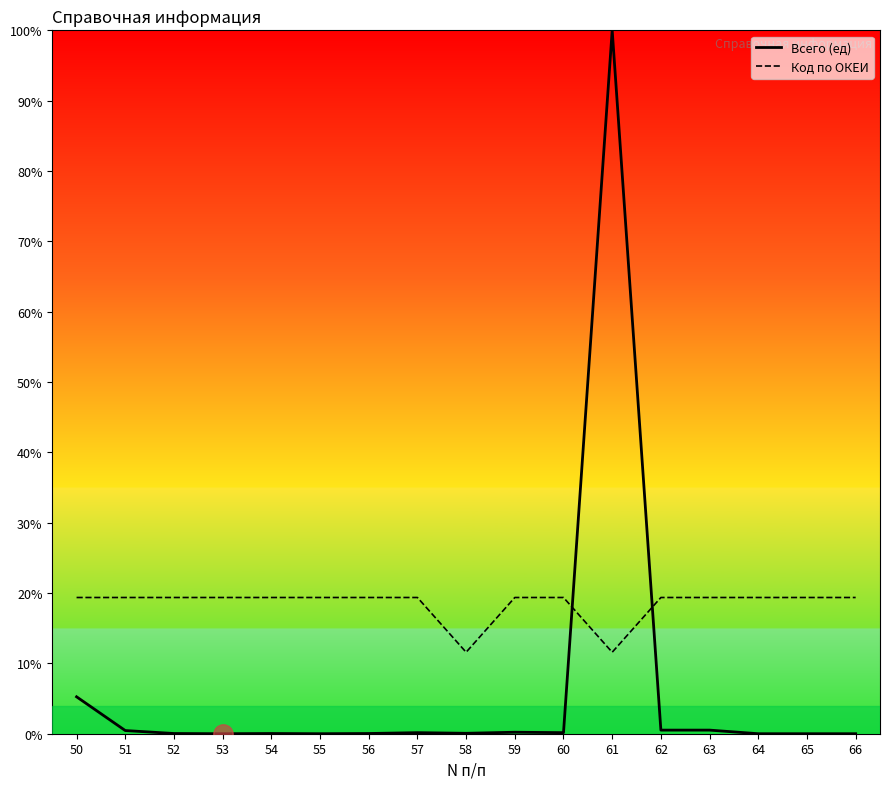

Which category has the lowest value in the Всего (ед) series?

53